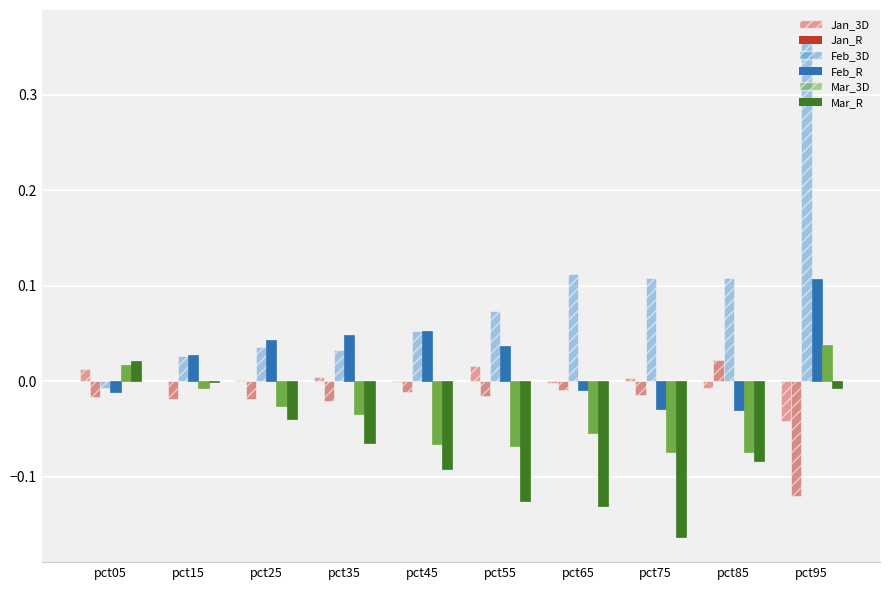

At which category is the sum across all series the highest?

pct95